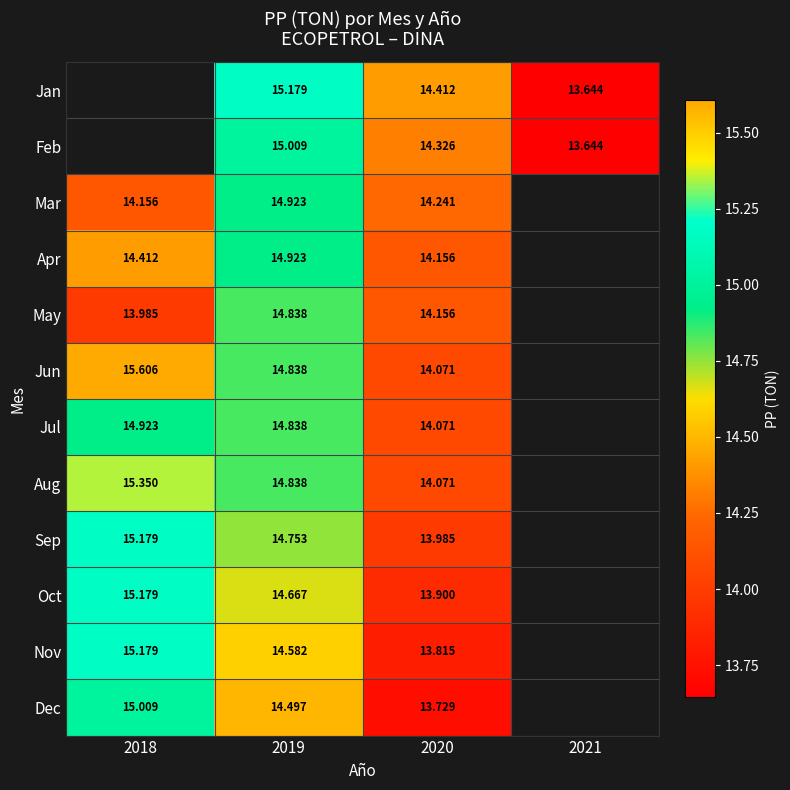

The value of Nov at 2019 is 6.9. True or false?

False